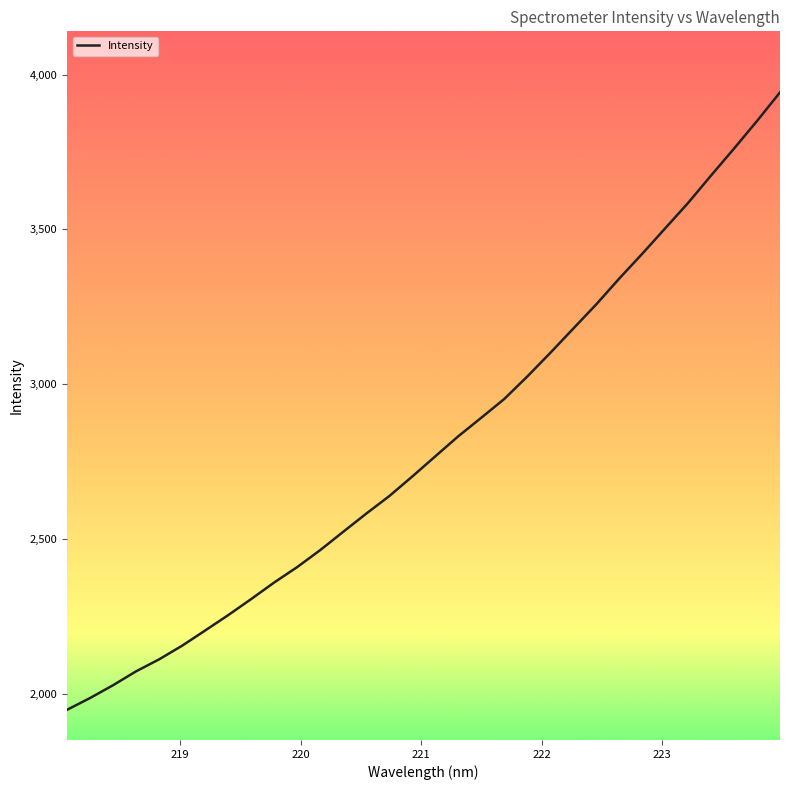

What is the maximum value shown in the chart?

3942.9